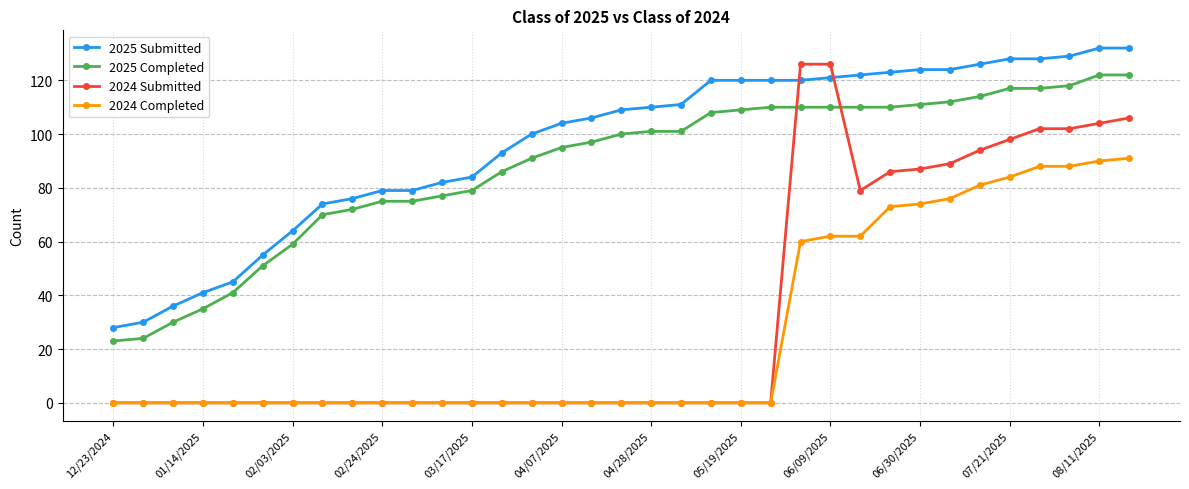

Which series has the largest total across all categories?

2025 Submitted